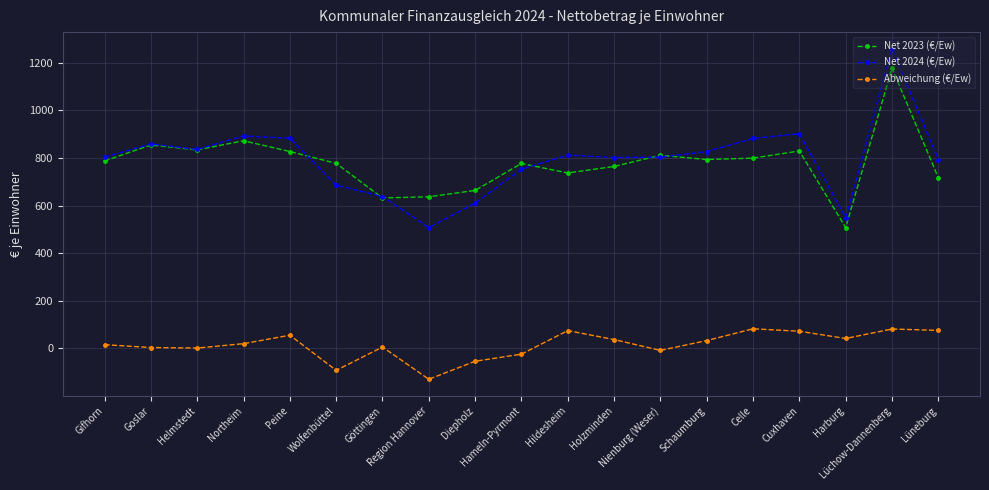

True or false: Net 2023 (€/Ew) has more than 2 interior local peaks.

True